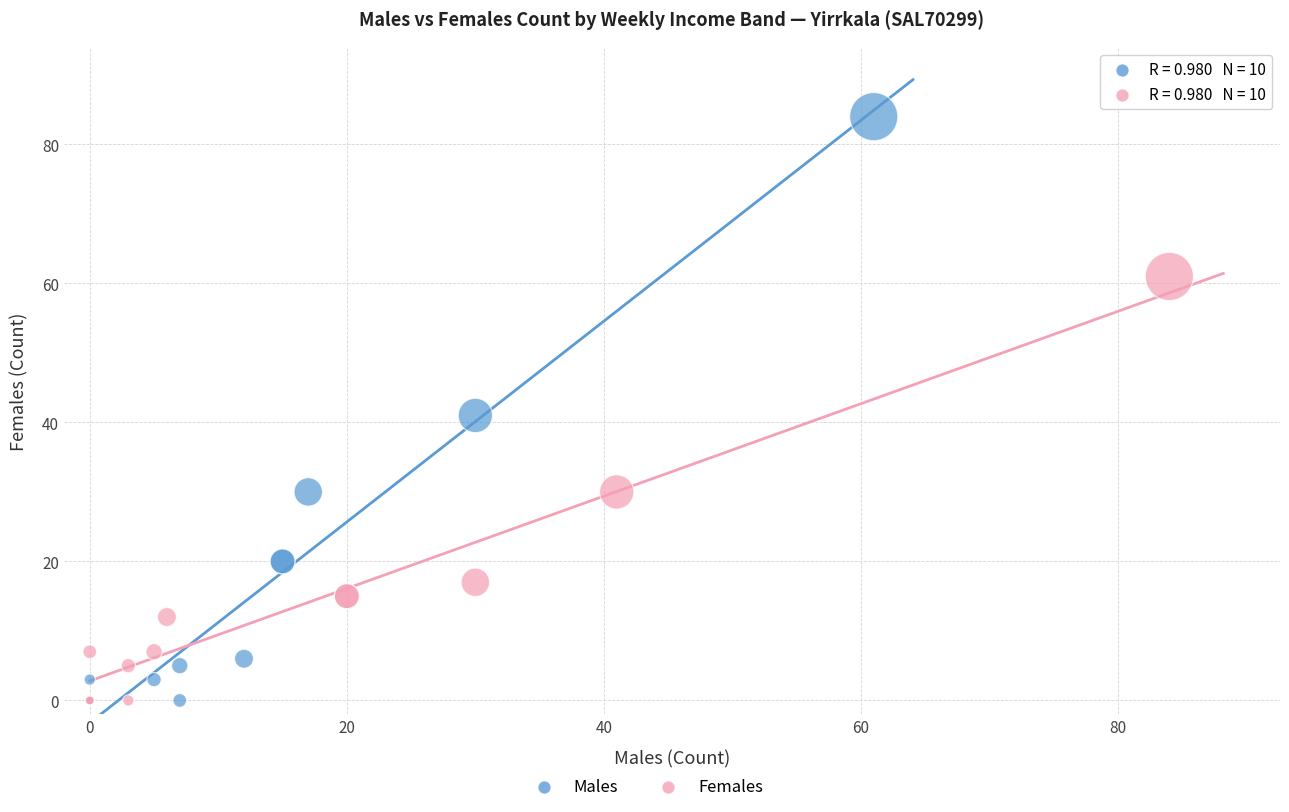

Which series contains the highest Y value?

Males